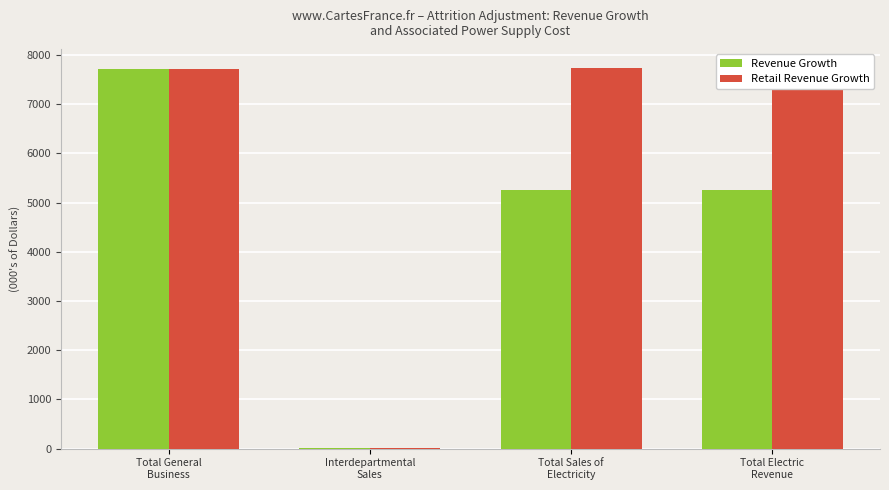

What is the lowest value of the Retail Revenue Growth series?

14.4